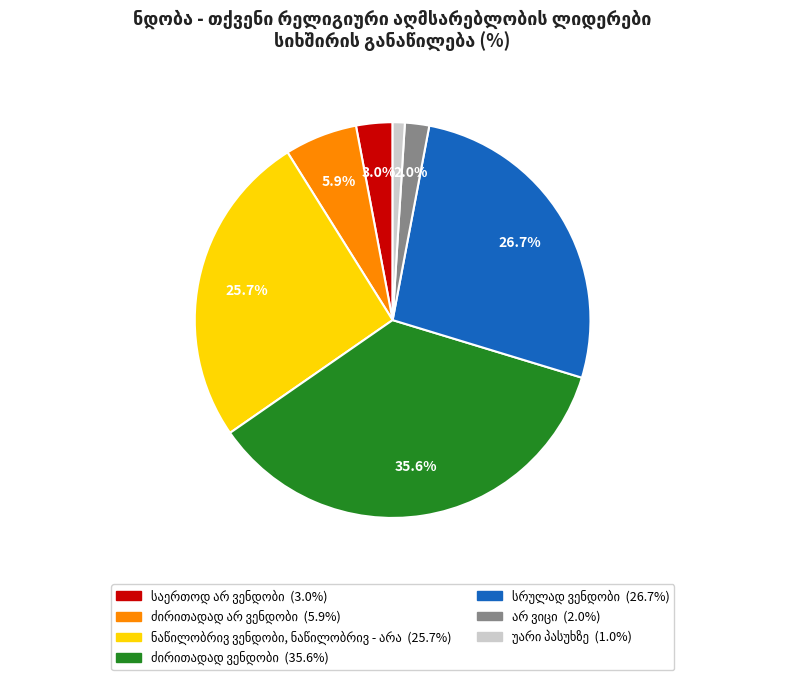

Does any single category account for the majority?

No